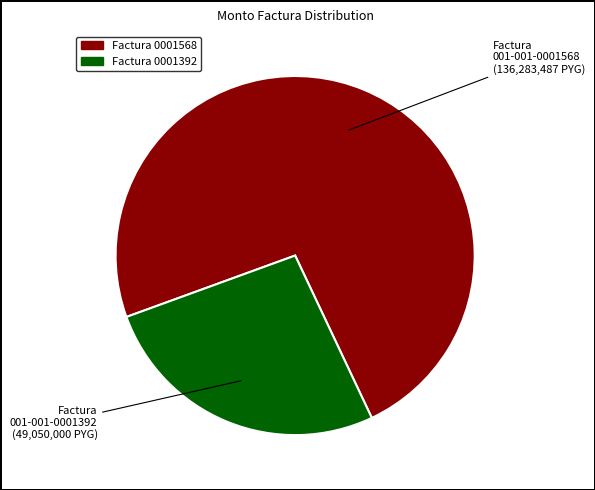

Is there any slice that represents more than half of the pie?

Yes